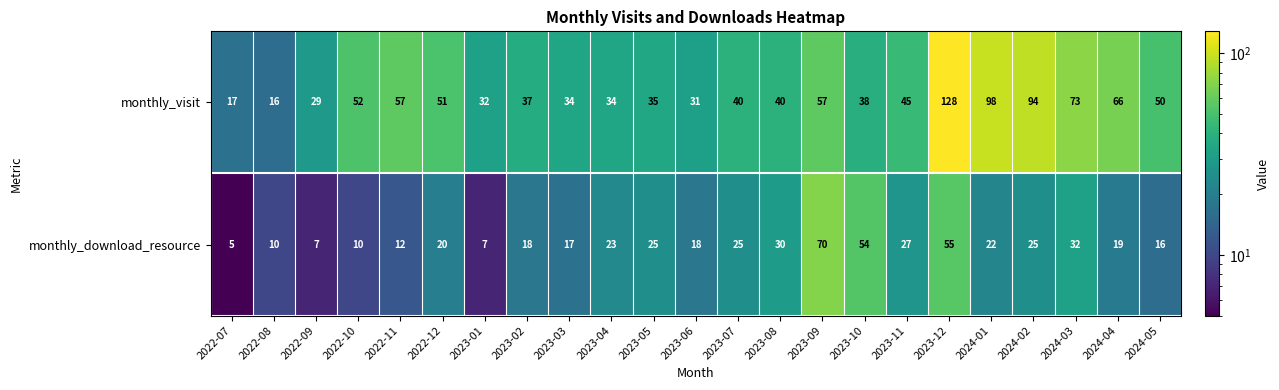

Which series has the largest total across all categories?

monthly_visit